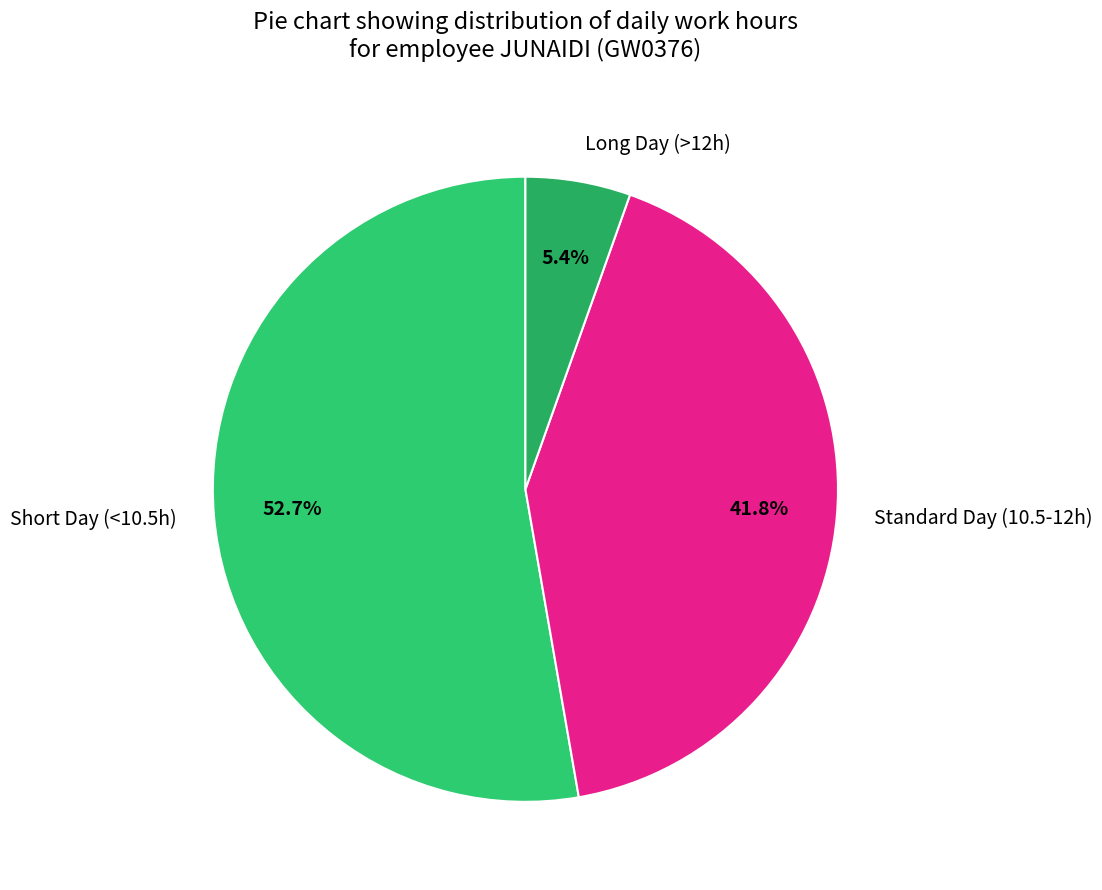

Is Long Day (>12h) the majority of the pie?

No